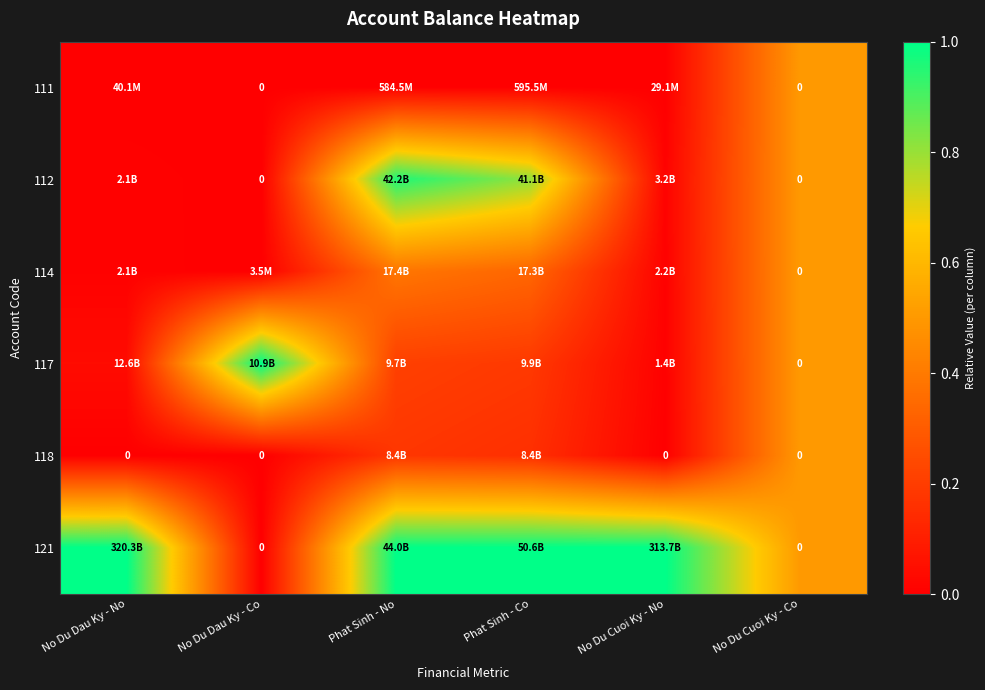

Where is 114 nearest to the value 0?

No Du Dau Ky - Co